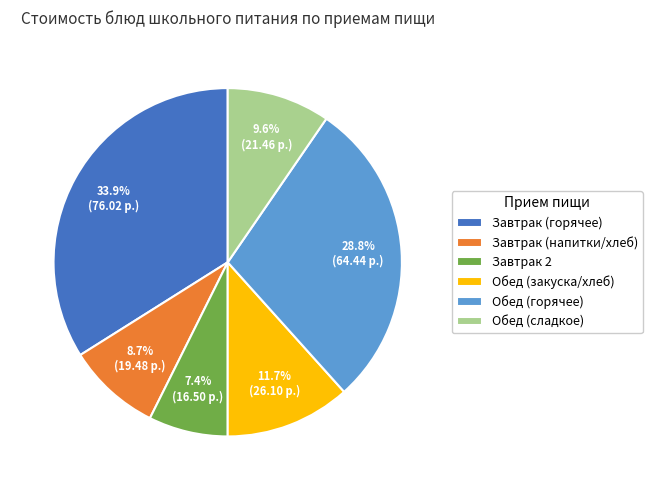

Count the number of slices in the pie.

6